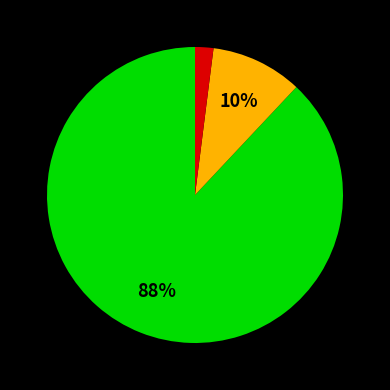

Is there a majority slice in this chart?

Yes